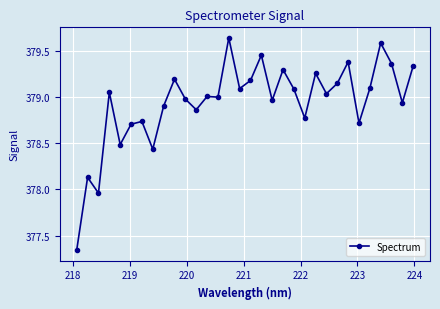

True or false: there are more than 0 points higher than both neighbors.

True